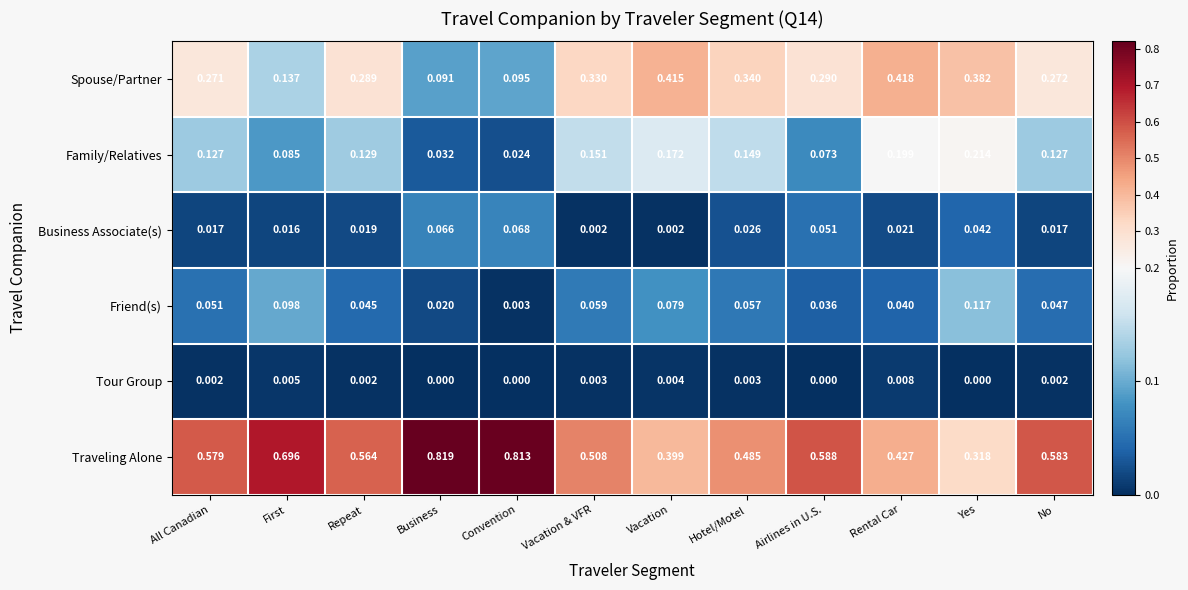

Rank the categories by Spouse/Partner value from highest to lowest.

Rental Car, Vacation, Yes, Hotel/Motel, Vacation & VFR, Airlines in U.S., Repeat, No, All Canadian, First, Convention, Business